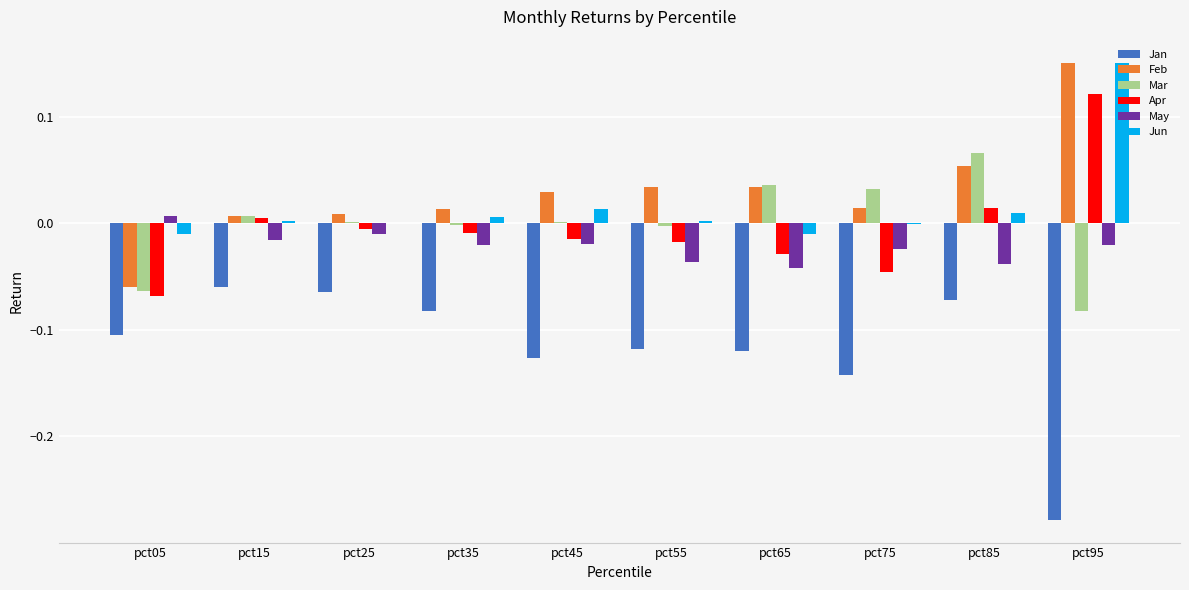

Which label corresponds to the largest value in the chart?

pct95